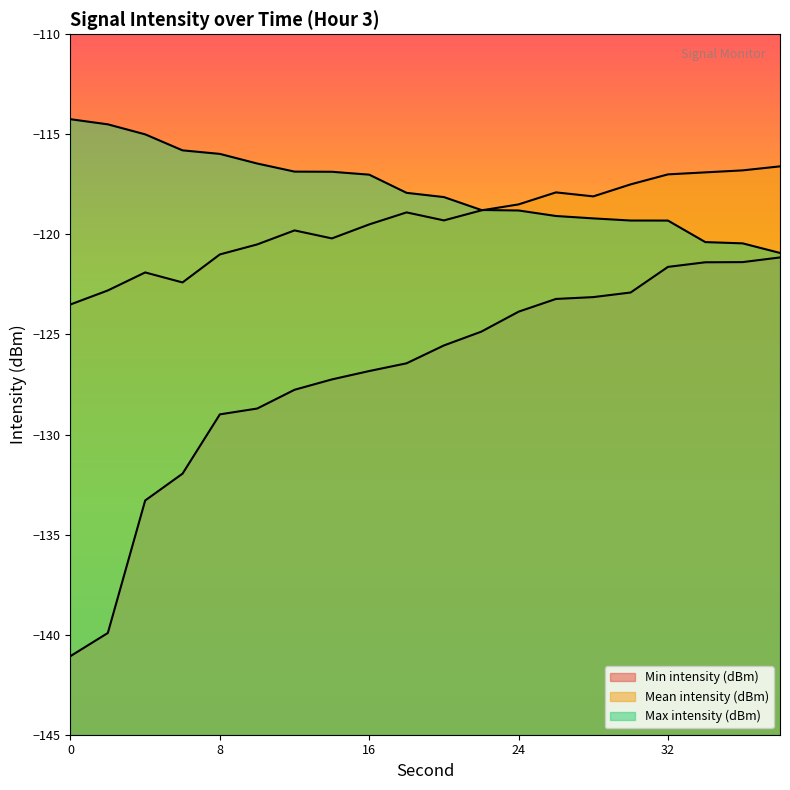

The Mean intensity (dBm) series shows -118.9 at 18. True or false?

True